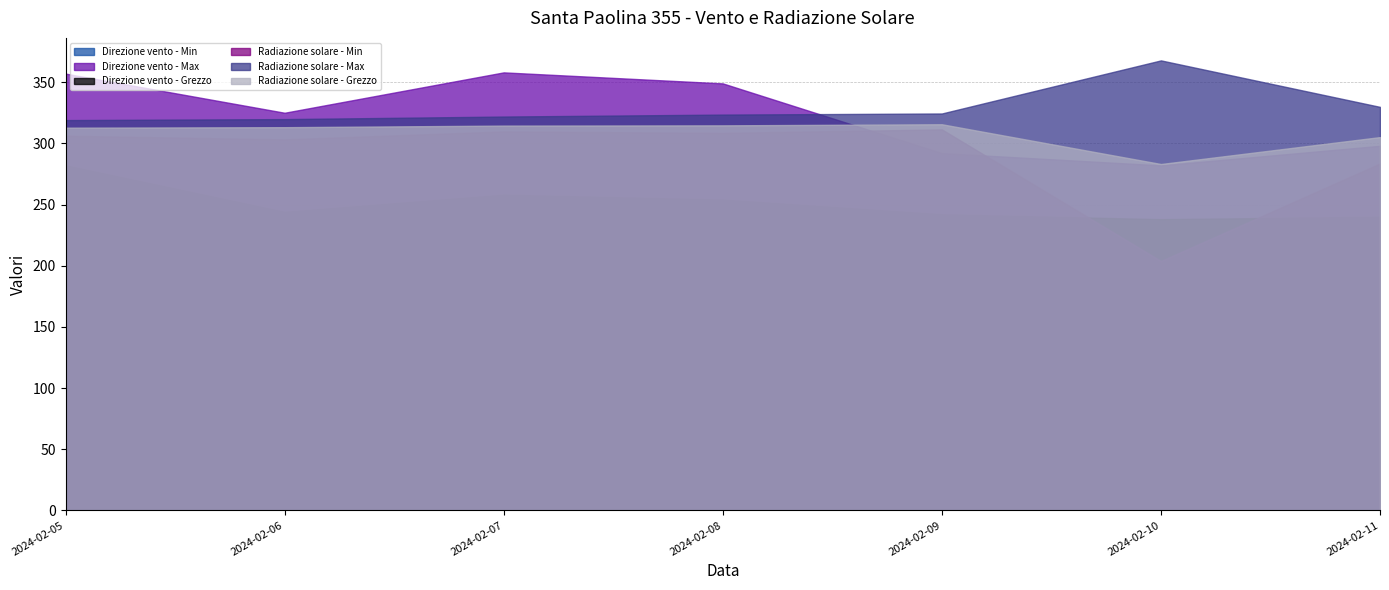

What is the value of the Radiazione solare - Max point at the 6th from the left?

367.8